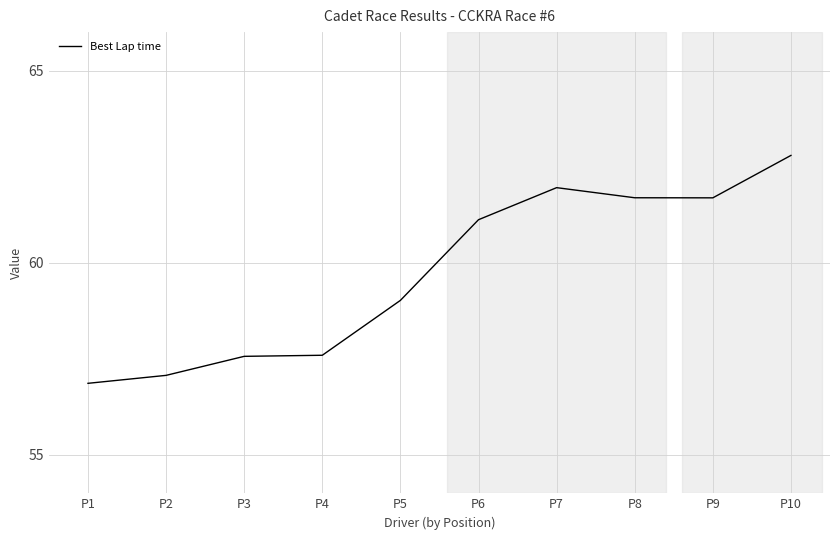

What is the approximate value at P4?

57.6